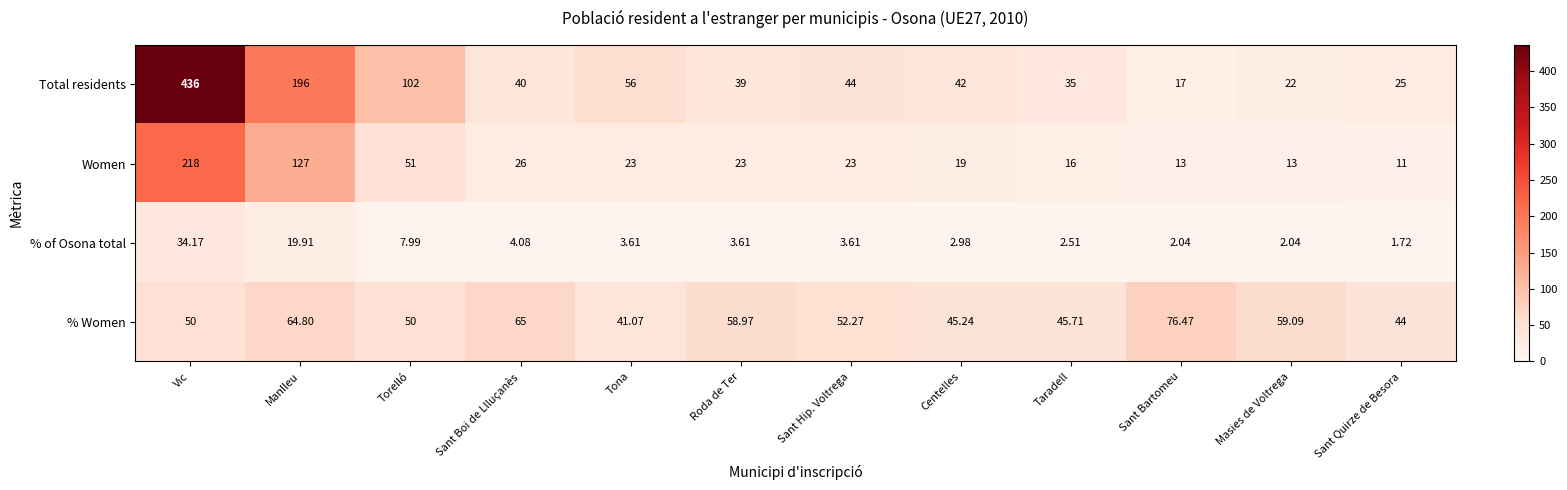

Which series has the largest range (max minus min)?

Total residents